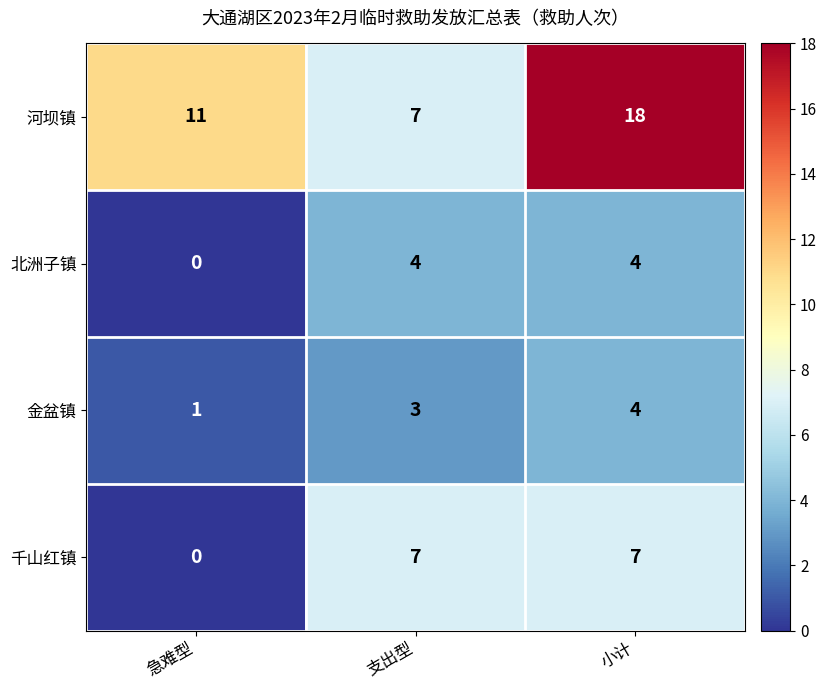

What is the total value across all series at 支出型?

21